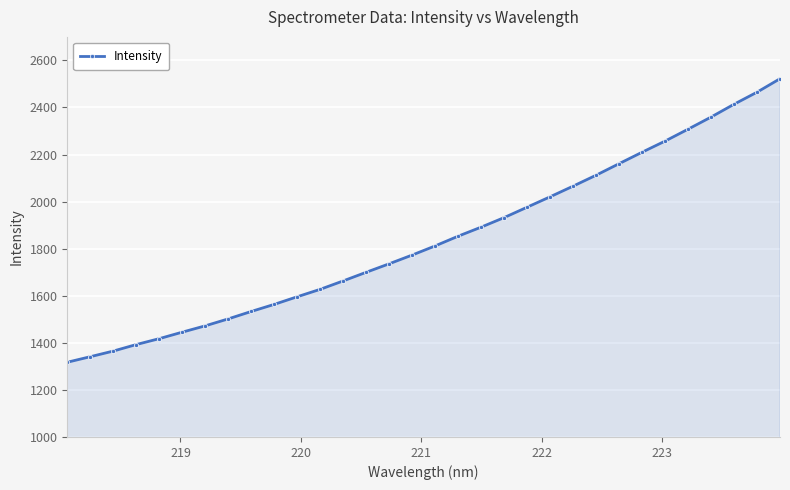

What is the minimum value shown in the chart?

1317.5